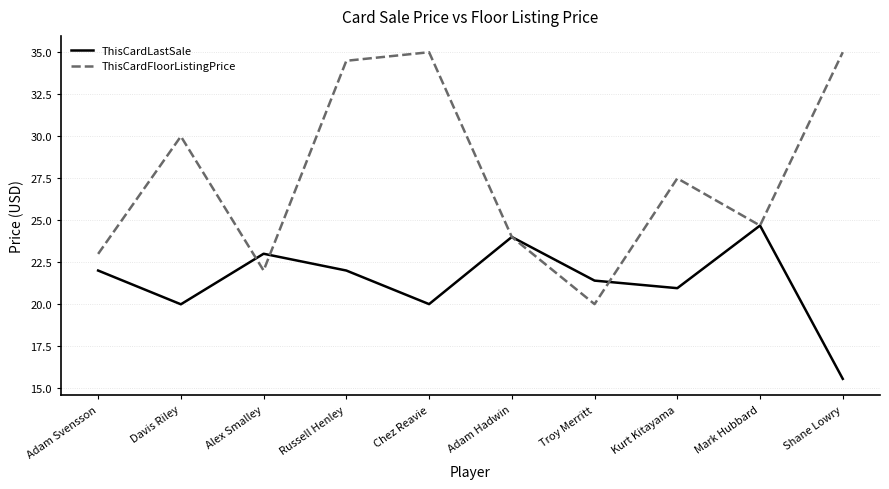

Rank the series at Alex Smalley from lowest to highest value.

ThisCardFloorListingPrice, ThisCardLastSale